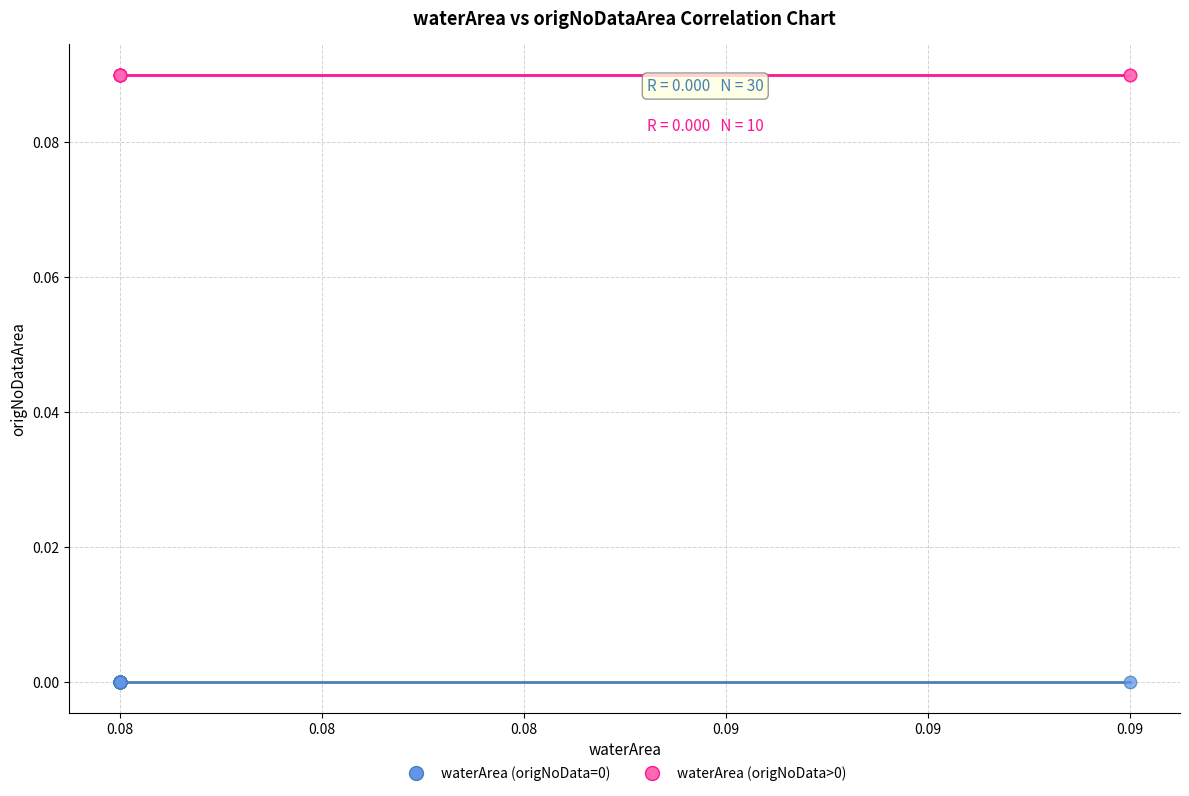

Which series reaches the minimum Y coordinate?

waterArea (origNoData=0)